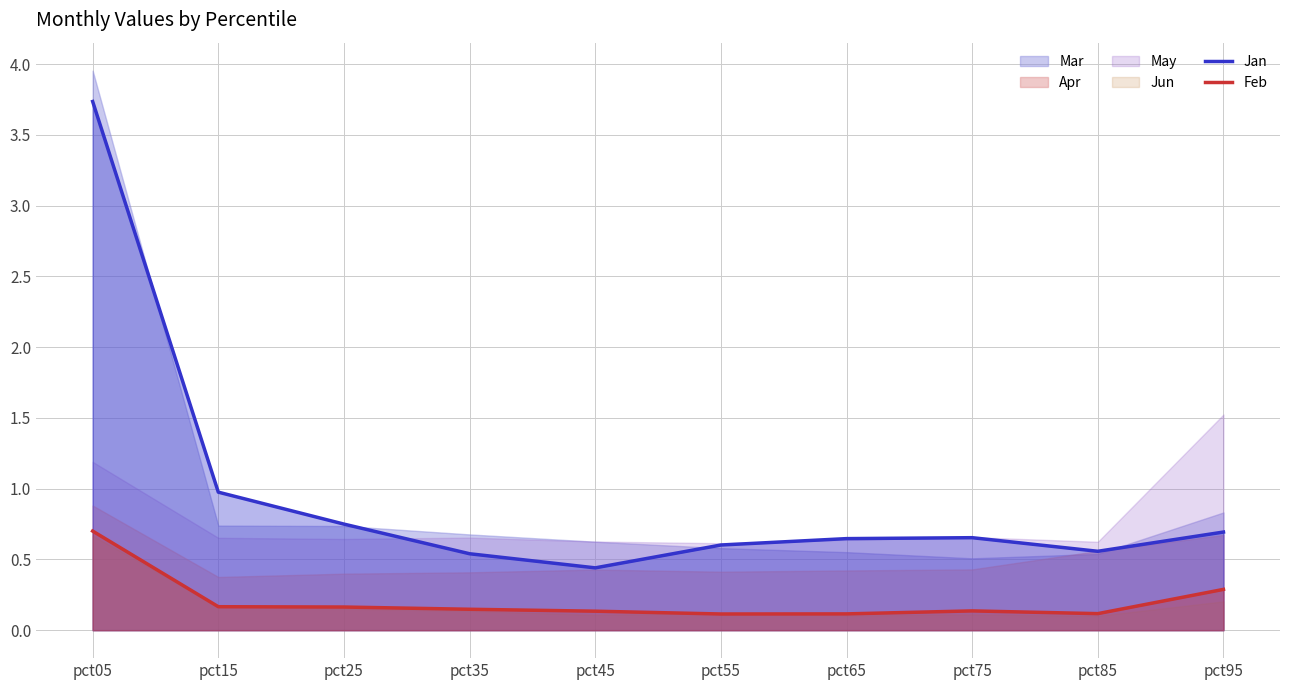

True or false: Jan has more than 2 points higher than both neighbors.

False